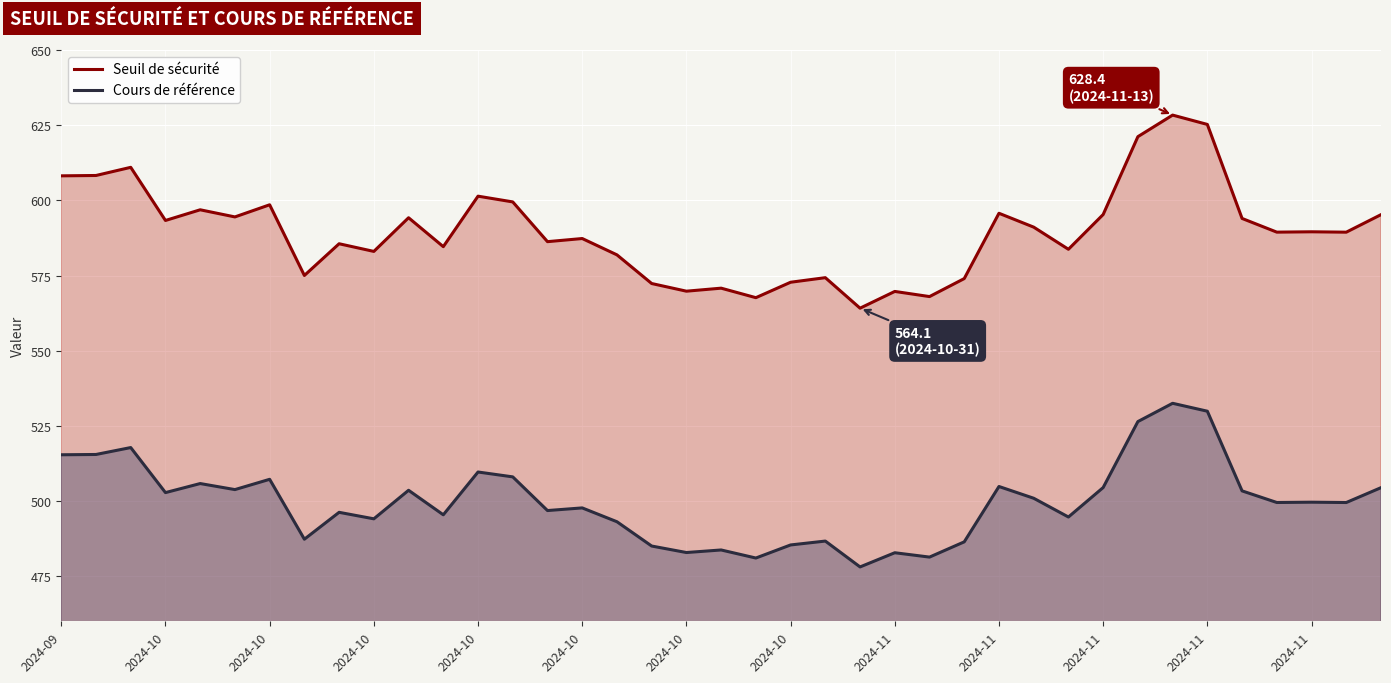

What is the value of the Cours de référence point at the 36th from the left?

499.5